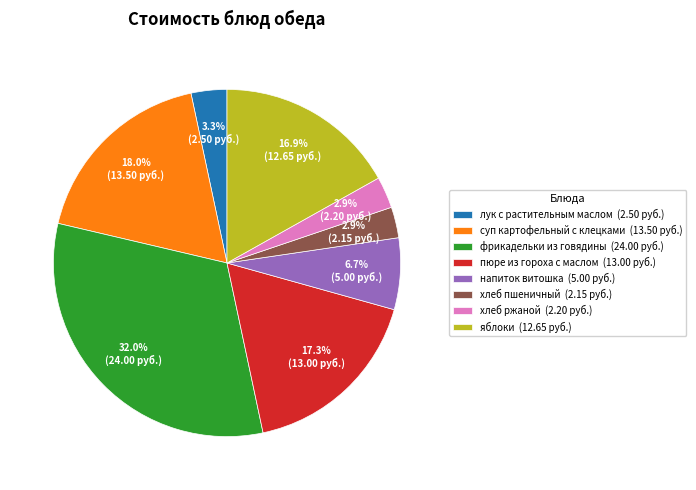

Combined, what portion of the pie is напиток витошка and фрикадельки из говядины?

38.7%